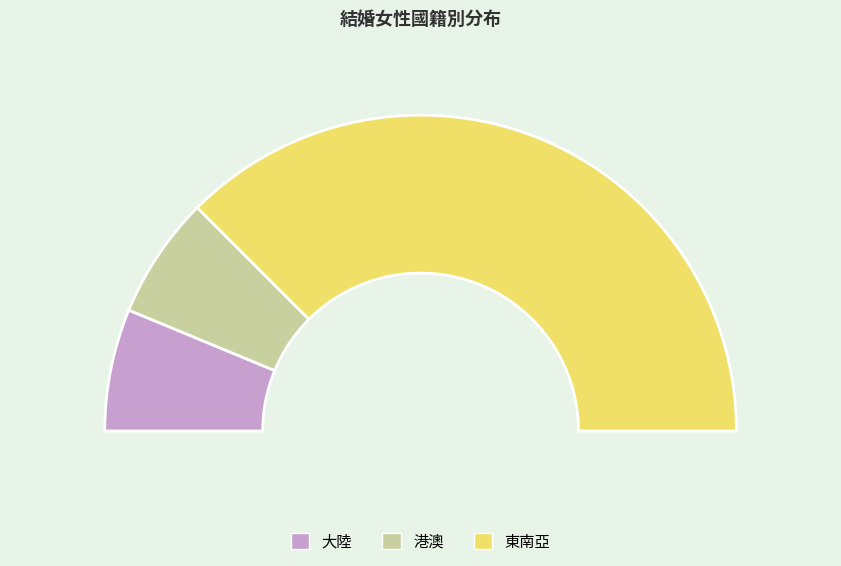

To the nearest percent, what is the difference between the 東南亞 and 大陸 slice percentages?

62%